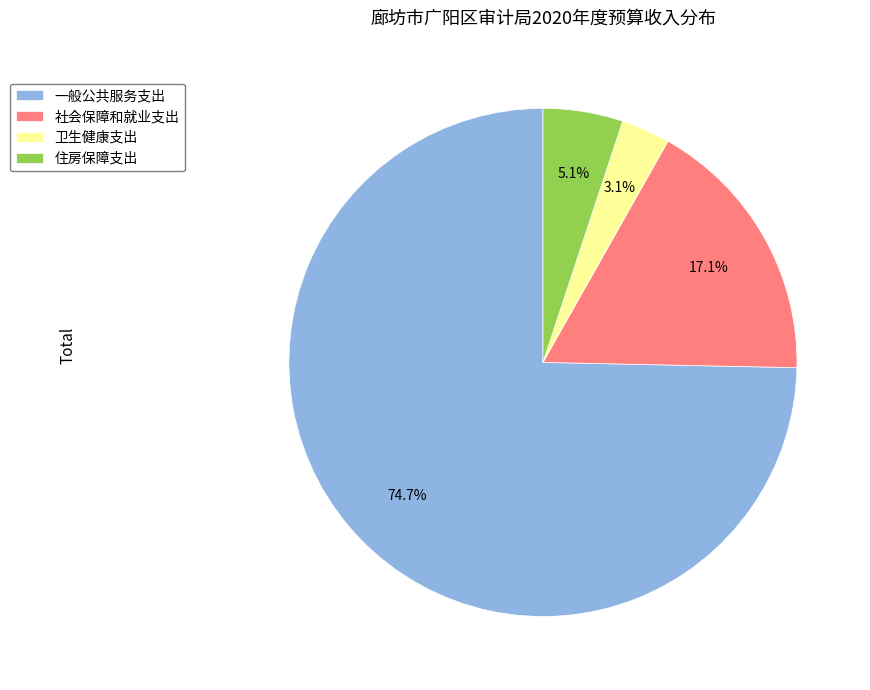

Rank the categories by value from highest to lowest.

一般公共服务支出, 社会保障和就业支出, 住房保障支出, 卫生健康支出